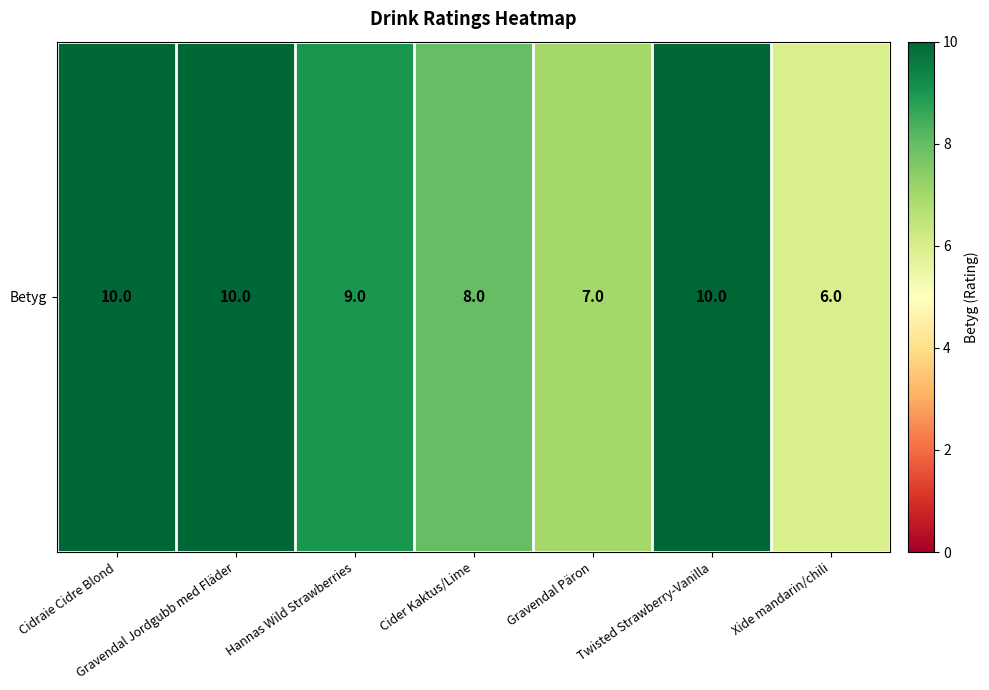

What is the average value?

9